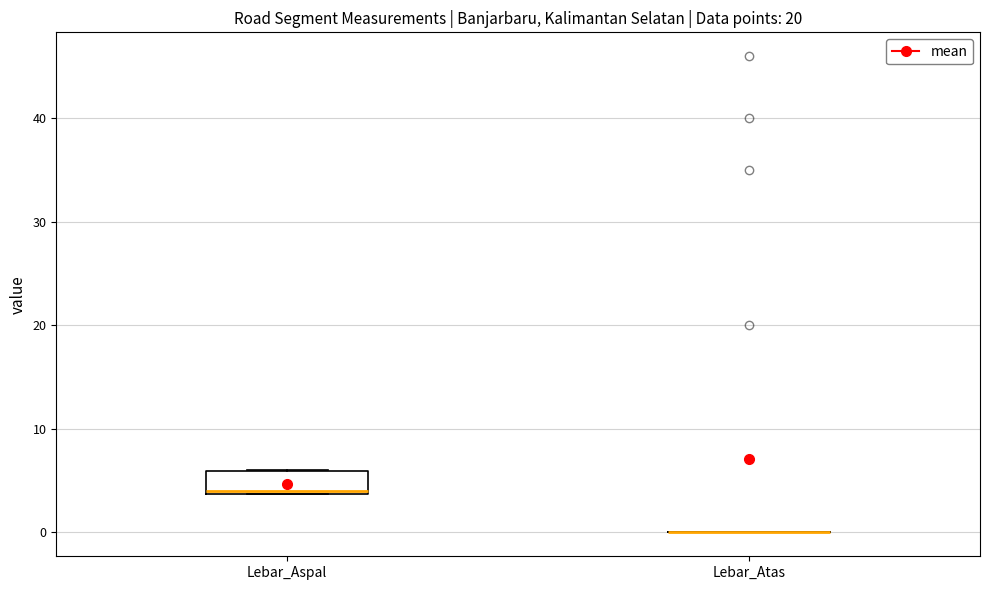

Reading left to right, transcribe this box plot: for each box, give where its median line is, the range the box spans, and where its two whiskers end, as read against the y-axis. The values are not printed on the chart, so give them approximately, as read against the axis.

Lebar_Aspal: median 4, box 4 to 6, whiskers 4 to 6
Lebar_Atas: box collapsed to a line at 0, whiskers 0 to 0